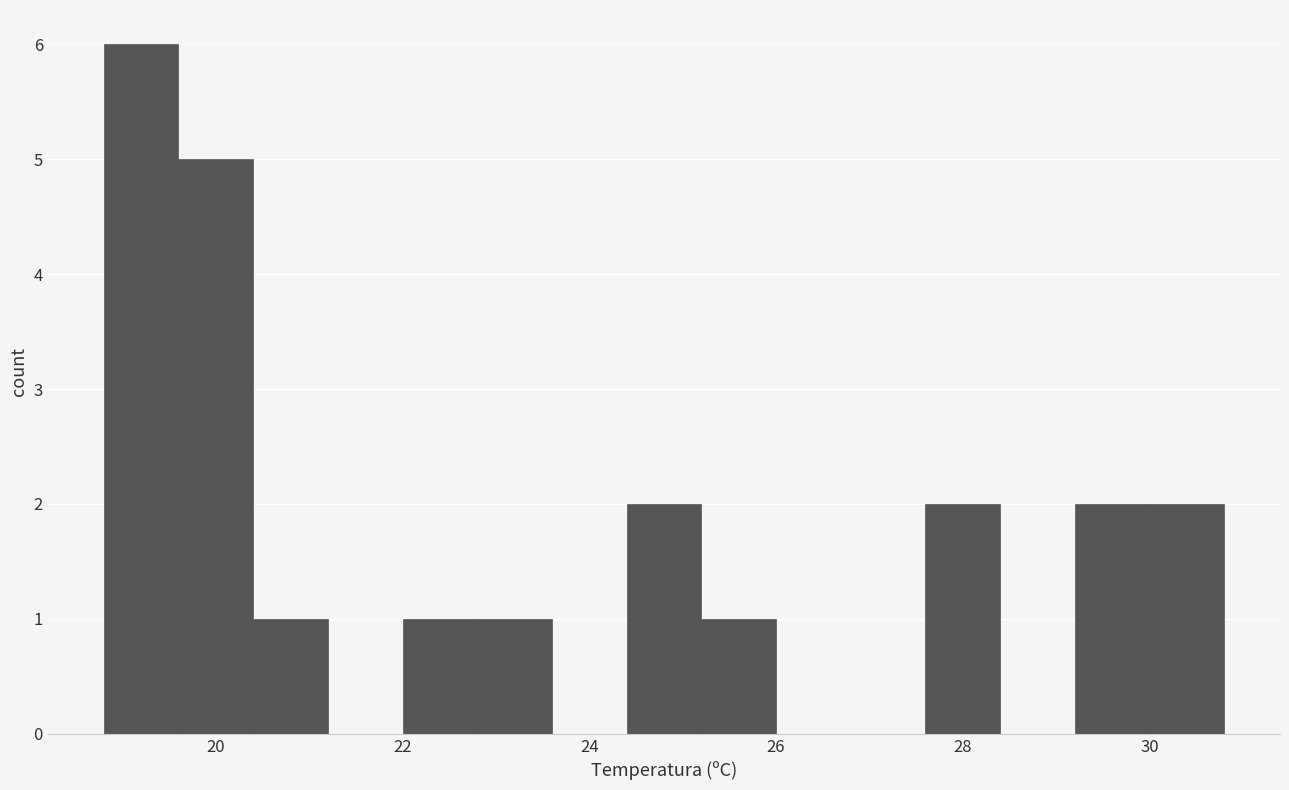

Reading left to right, list every bar in this chart as the range it spans on the x-axis followed by its height. The values are not printed on the chart, so give them approximately, as read against the axis.

18.8 to 19.6: 6
19.6 to 20.4: 5
20.4 to 21.2: 1
21.2 to 22.0: 0
22.0 to 22.8: 1
22.8 to 23.6: 1
23.6 to 24.4: 0
24.4 to 25.2: 2
25.2 to 26.0: 1
26.0 to 26.8: 0
26.8 to 27.6: 0
27.6 to 28.4: 2
28.4 to 29.2: 0
29.2 to 30.0: 2
30.0 to 30.8: 2